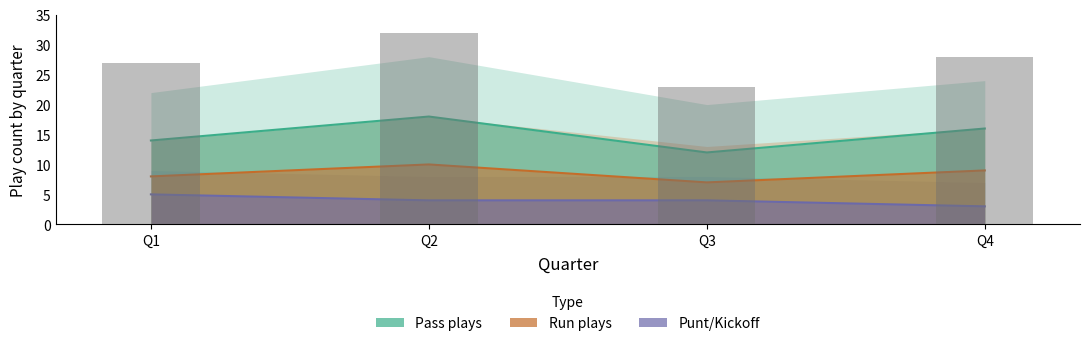

What is the difference between the maximum and minimum values in the Pass plays series?

6